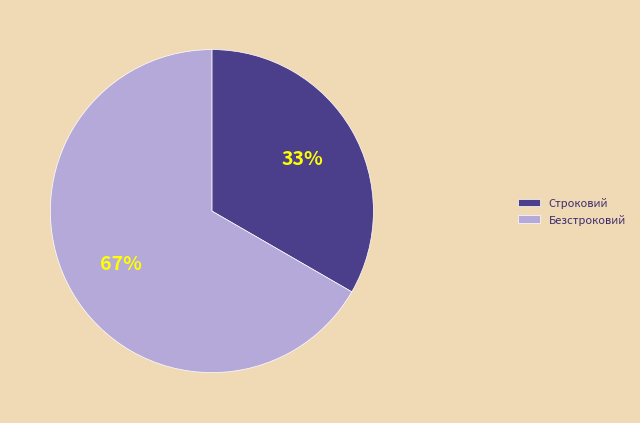

How many segments does this pie chart have?

2